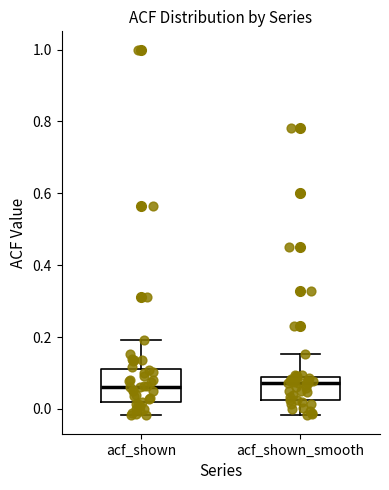

Reading left to right, read every box against the y-axis: the position of its median line, the range the box covers, and the ends of its whiskers. The values are not printed on the chart, so give them approximately, as read against the axis.

acf_shown: median 0.06, box 0.02 to 0.12, whiskers -0.02 to 0.20
acf_shown_smooth: median 0.08 (just below the box's upper edge), box 0.02 to 0.08, whiskers -0.02 to 0.16